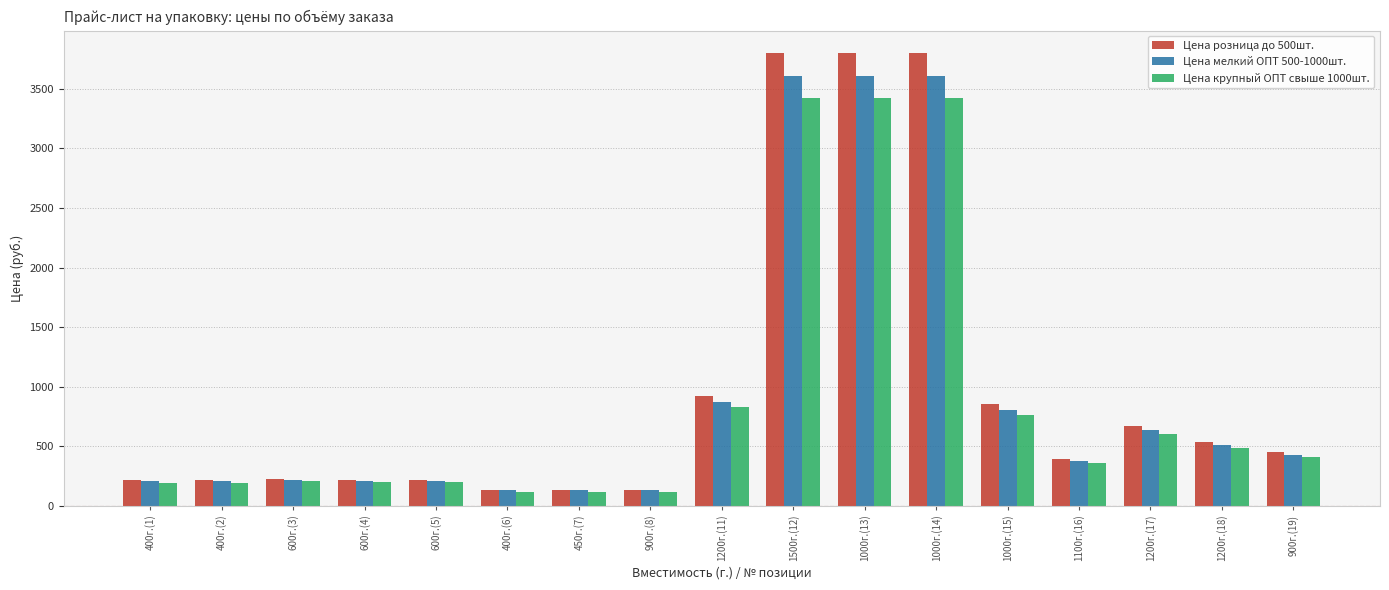

List the series in order of their peak value, highest first.

Цена розница до 500шт., Цена мелкий ОПТ 500-1000шт., Цена крупный ОПТ свыше 1000шт.